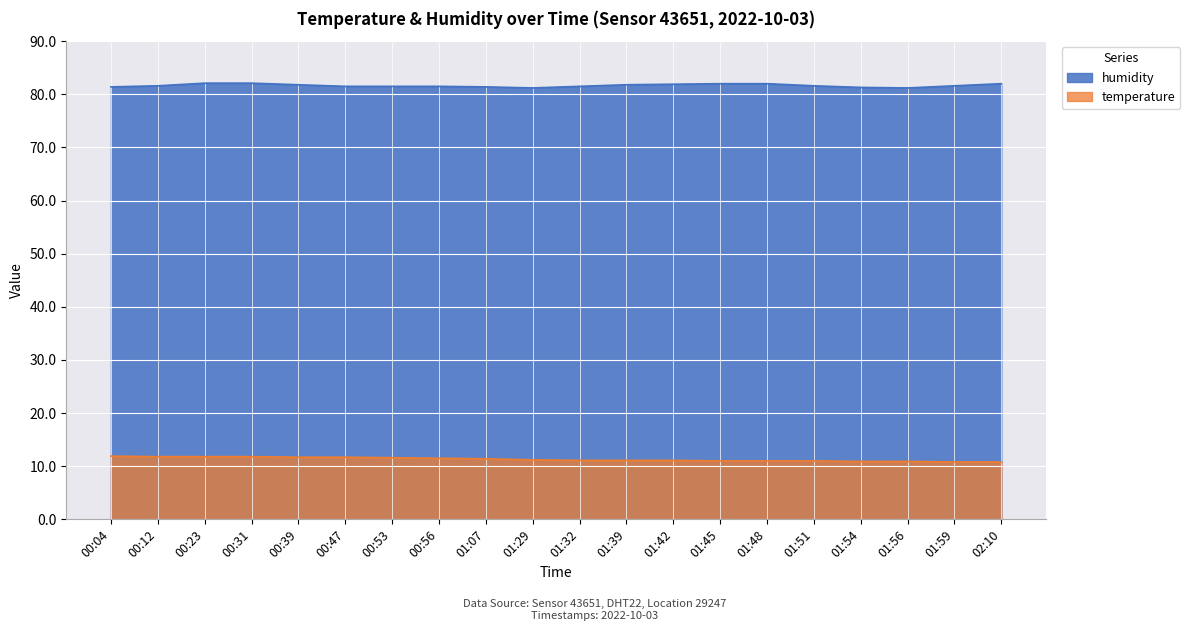

What is the spread (max minus min) of values at 01:39?

70.7